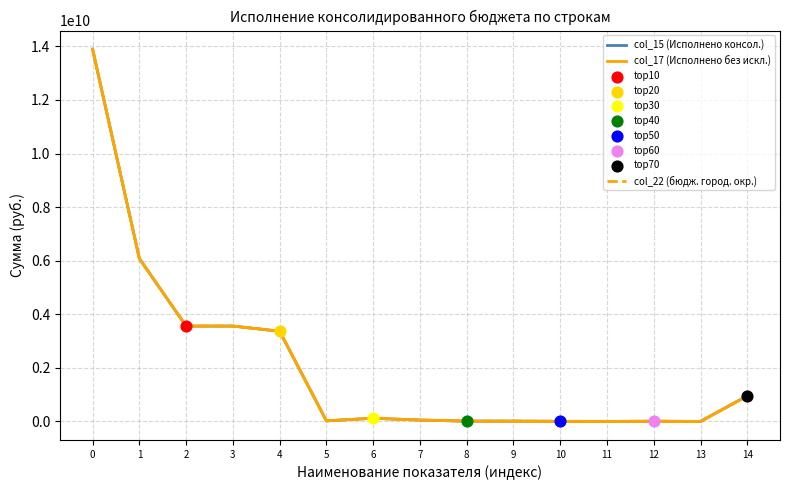

Does the chart have visible grid lines?

Yes